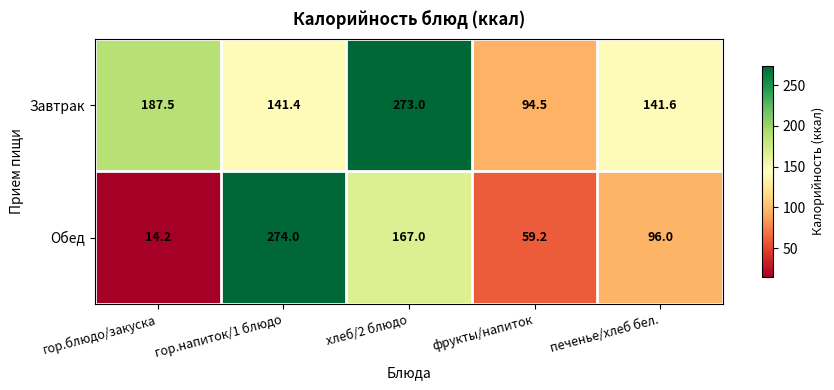

List the series in order of their overall mean, highest first.

Завтрак, Обед